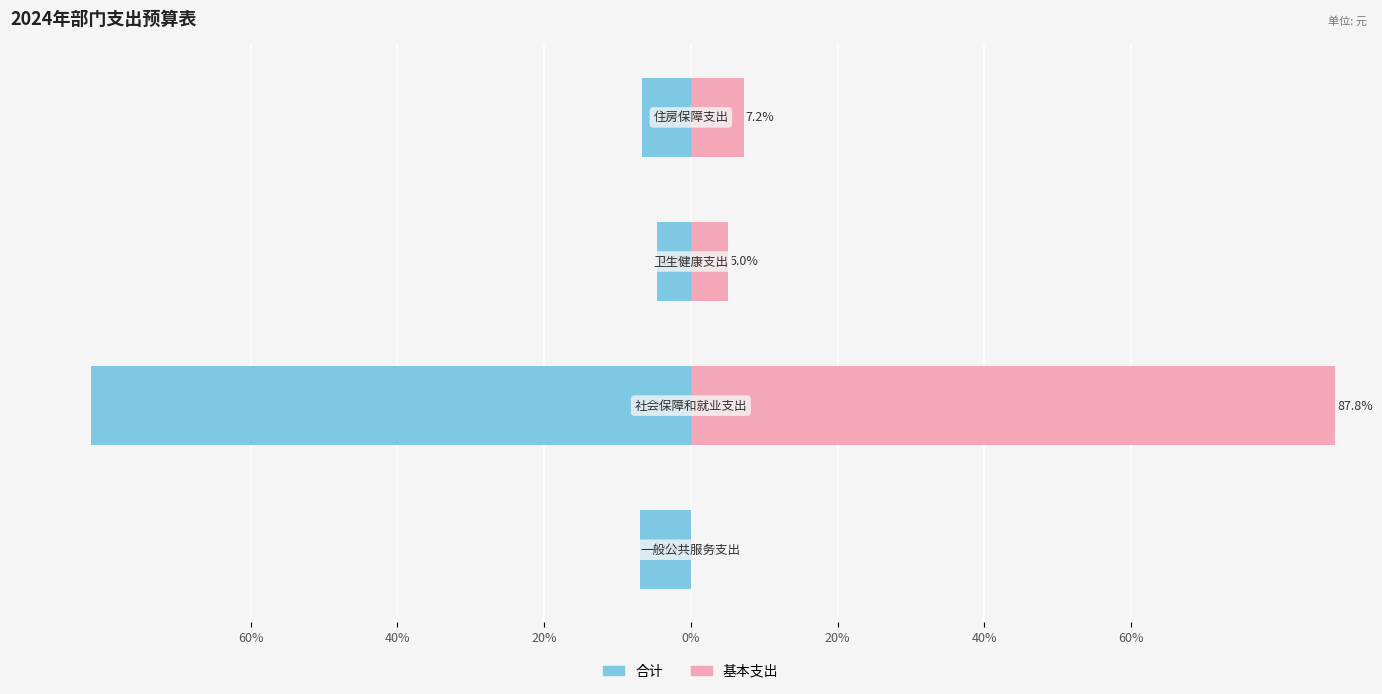

What is the sum of all 基本支出 values?

100.0